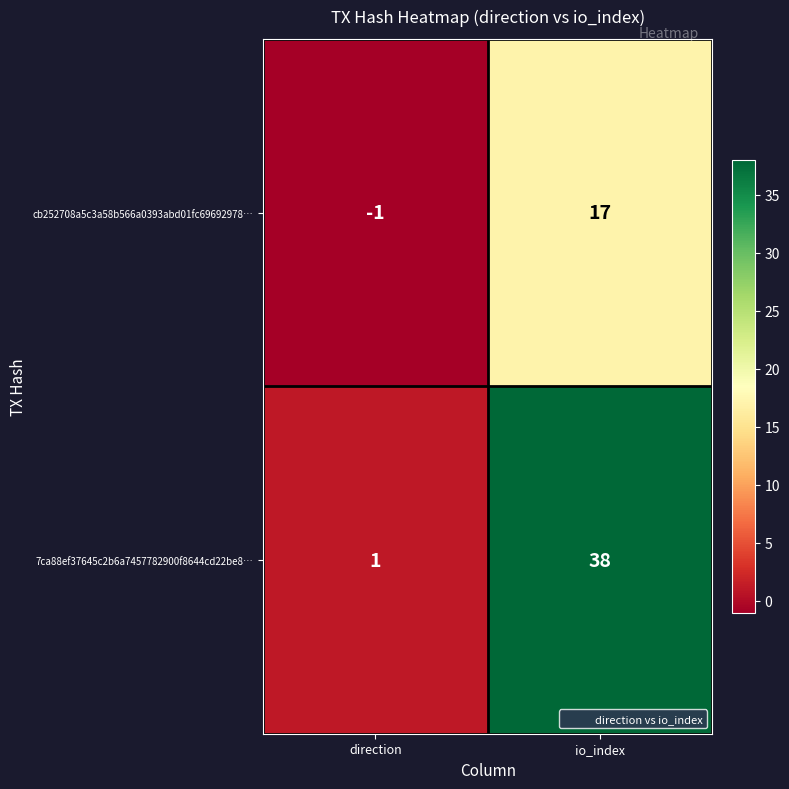

Reading left to right, list all the values displayed in this chart.

cb252708a5c3a58b566a0393abd01fc69692978…: -1	17
7ca88ef37645c2b6a7457782900f8644cd22be8…: 1	38